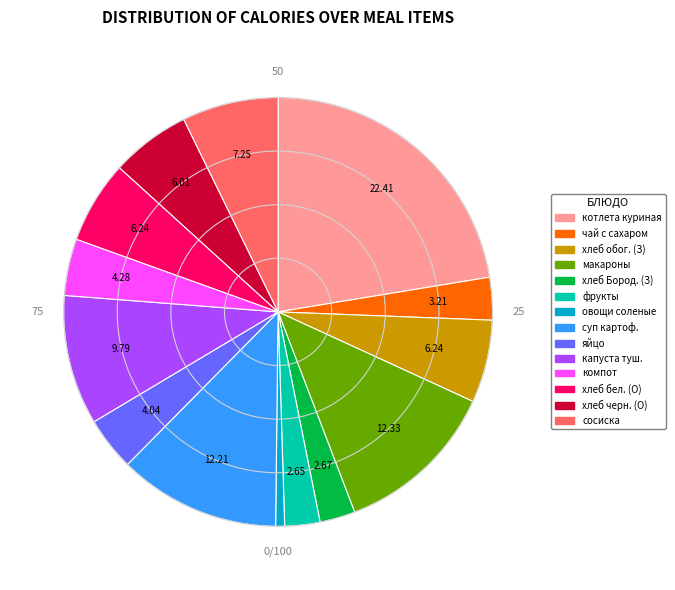

Is there a majority slice in this chart?

No